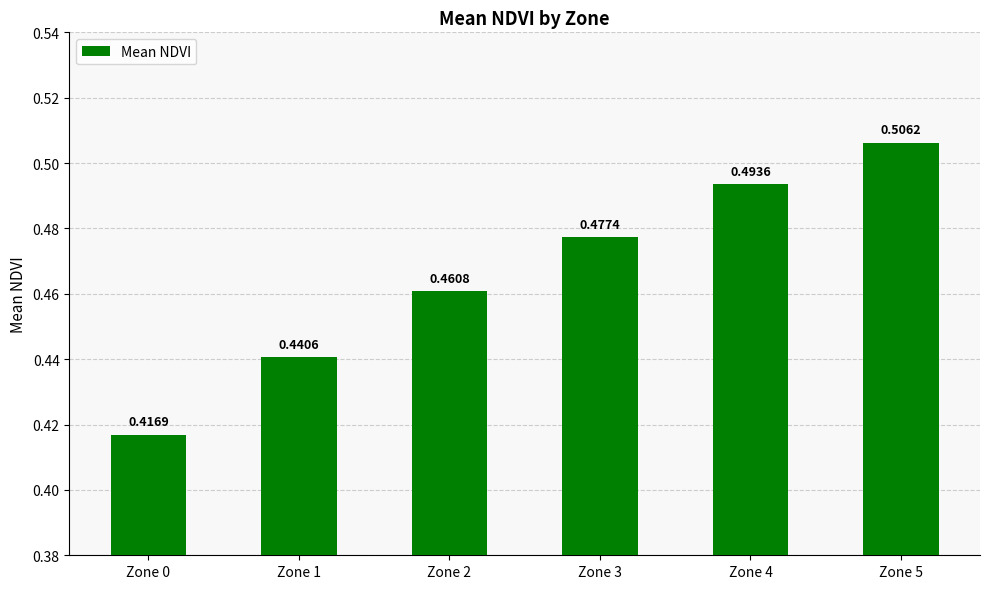

List the labels in order of value, largest first.

Zone 5, Zone 4, Zone 3, Zone 2, Zone 1, Zone 0